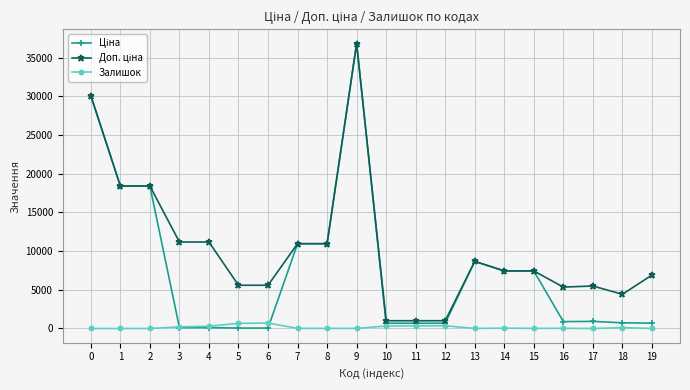

At which category is the sum across all series the highest?

9